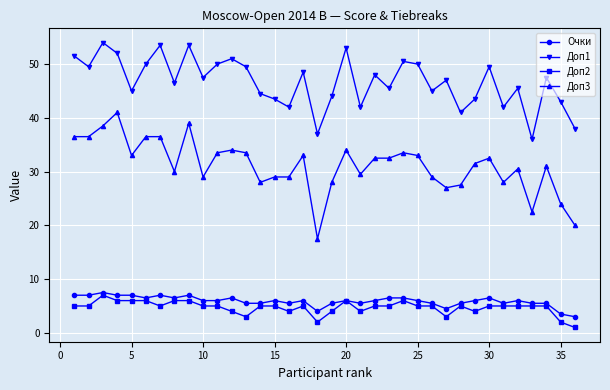

Count the number of categories in the chart.

36